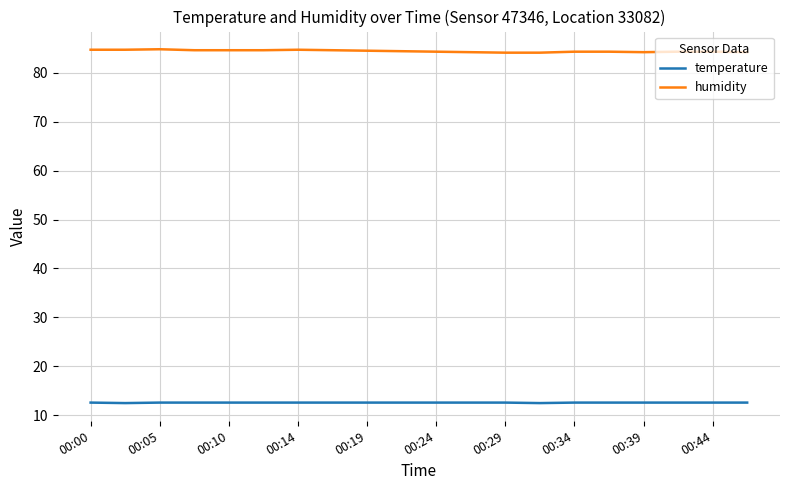

Rank the series by their average value, from highest to lowest.

humidity, temperature